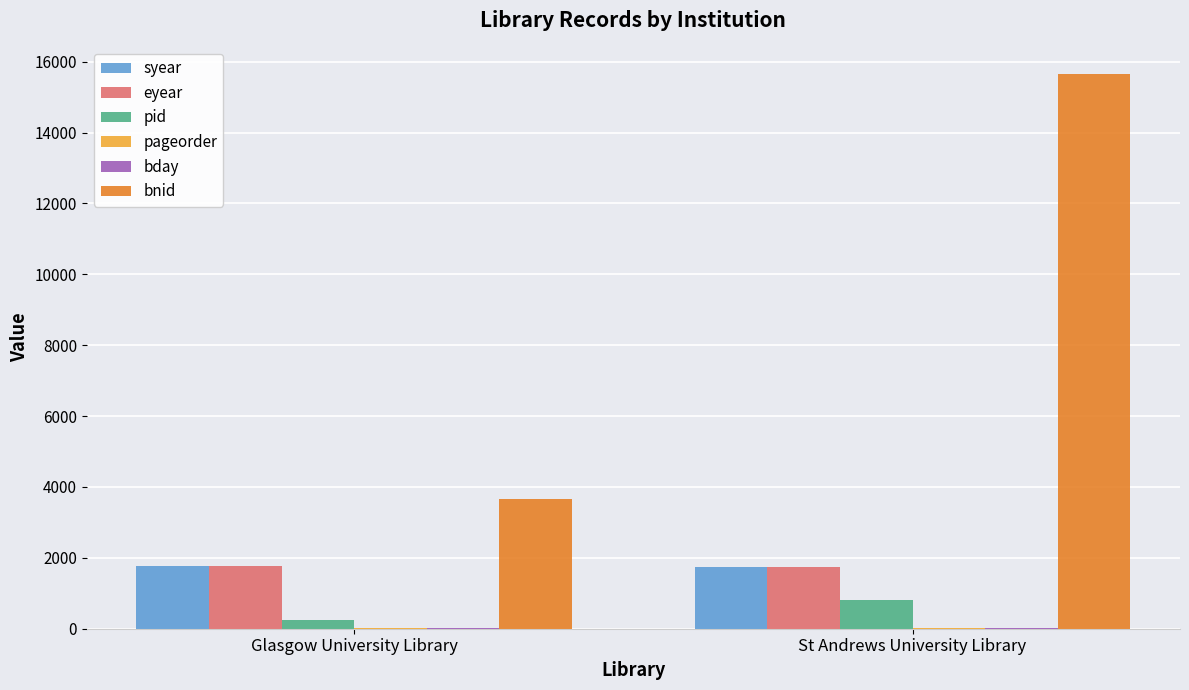

How many groups of bars are there?

2